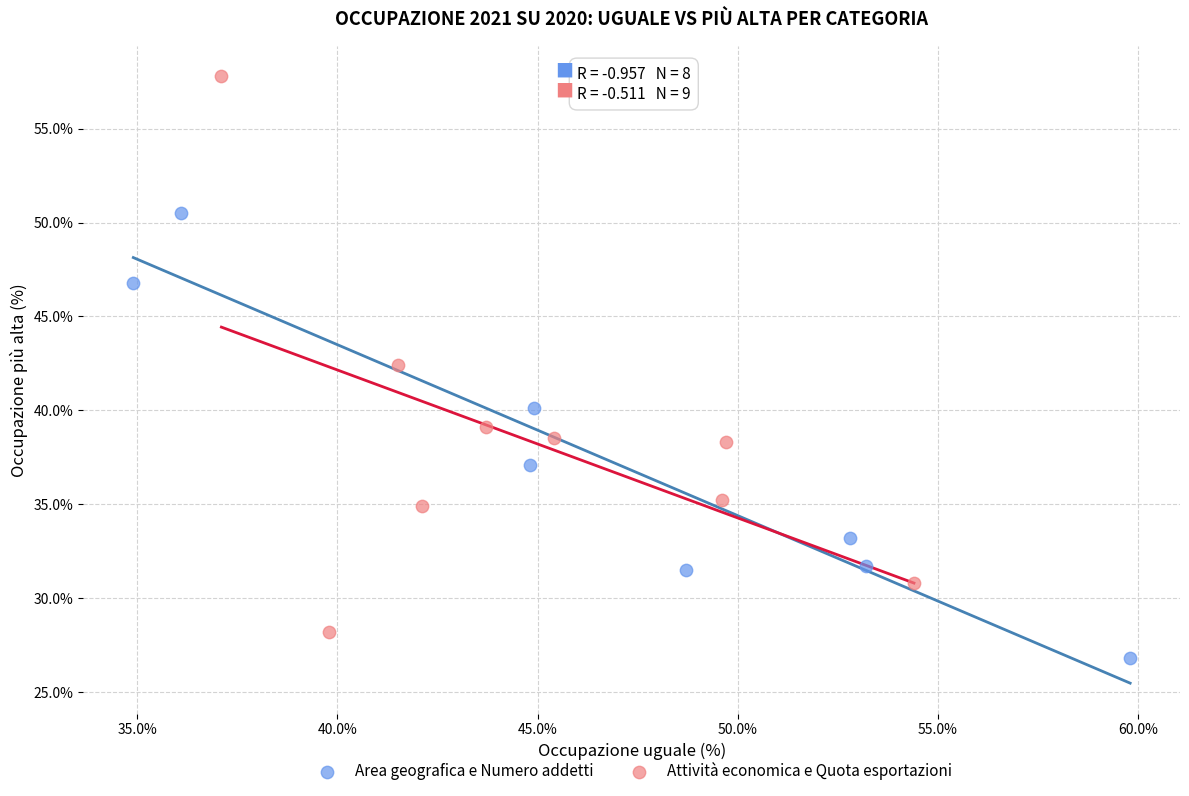

Which series has the widest spread of Y values?

Attività economica e Quota esportazioni